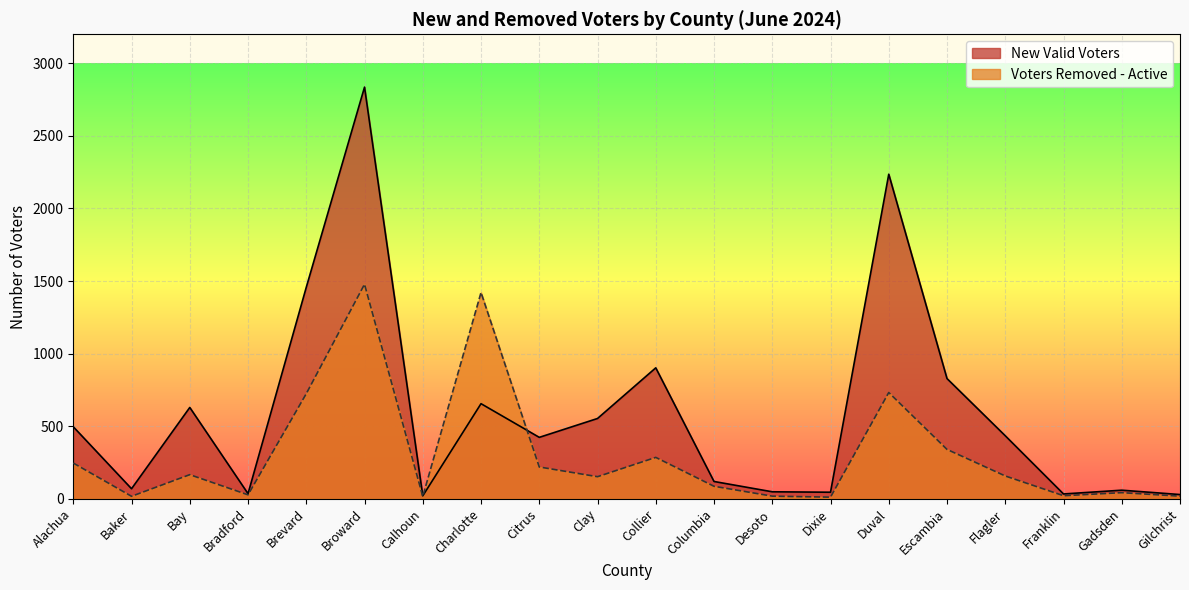

How many intersections are there between New Valid Voters and Voters Removed - Active?

2